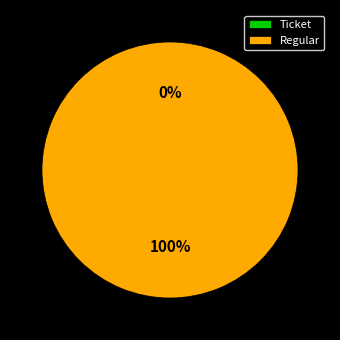

Combined, what portion of the pie is Ticket and Regular?

100.0%